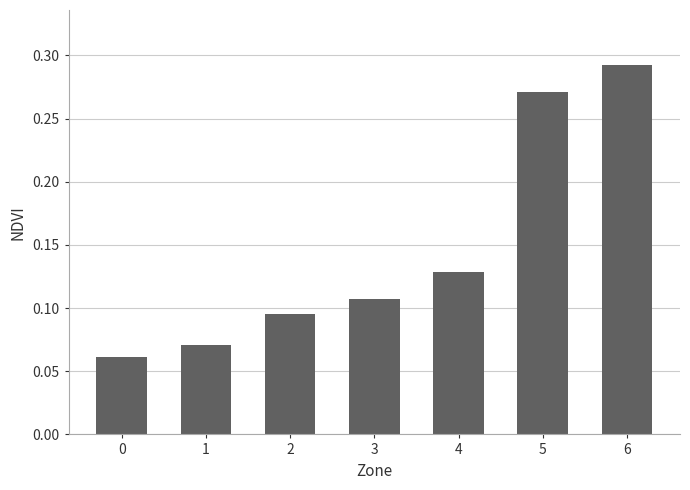

Rank the categories by value from lowest to highest.

0, 1, 2, 3, 4, 5, 6